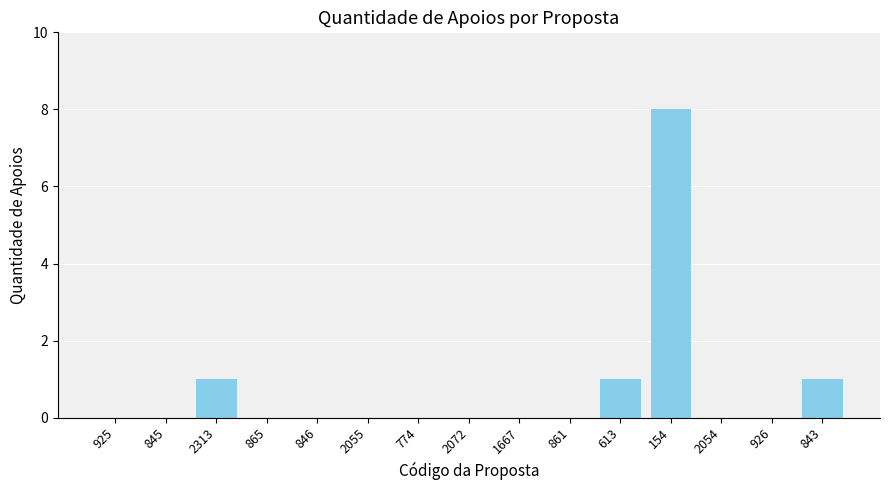

Reading left to right, what are all the values shown in this chart?

925=0	845=0	2313=1	865=0	846=0	2055=0	774=0	2072=0	1667=0	861=0	613=1	154=8	2054=0	926=0	843=1